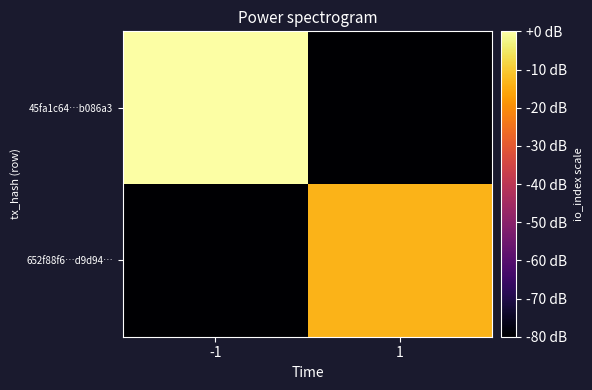

Reading left to right, transcribe all the data shown in this chart.

45fa1c64…b086a3: -1=4.0	1=-80.0
652f88f6…d9d94…: -1=-80.0	1=-13.5